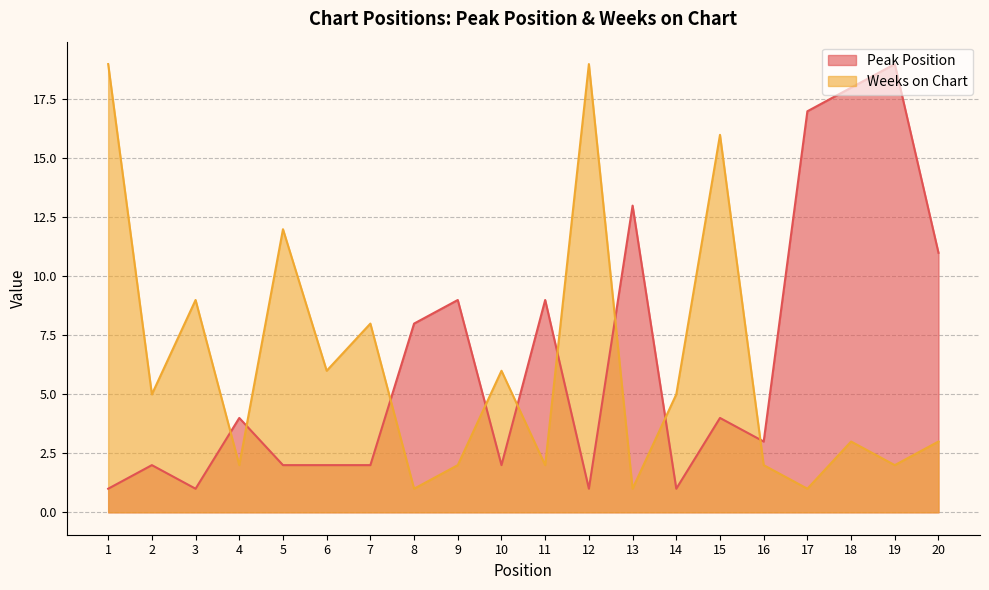

At which label is Peak Position closest to 10?

9